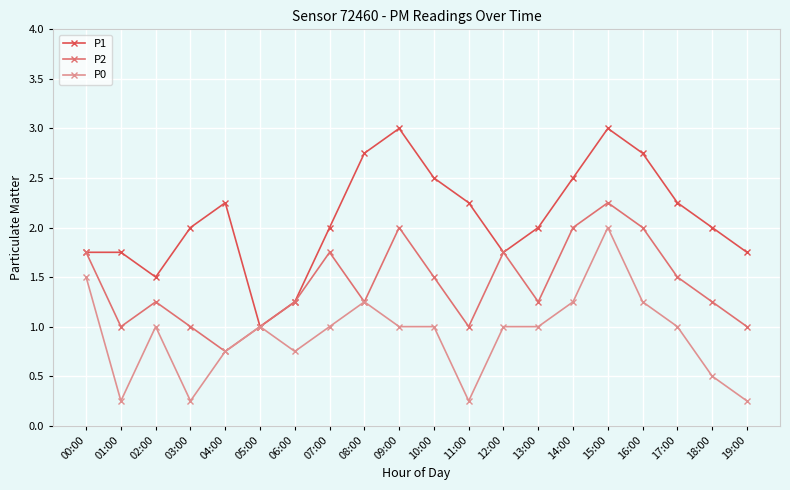

List the series in order of their overall mean, highest first.

P1, P2, P0